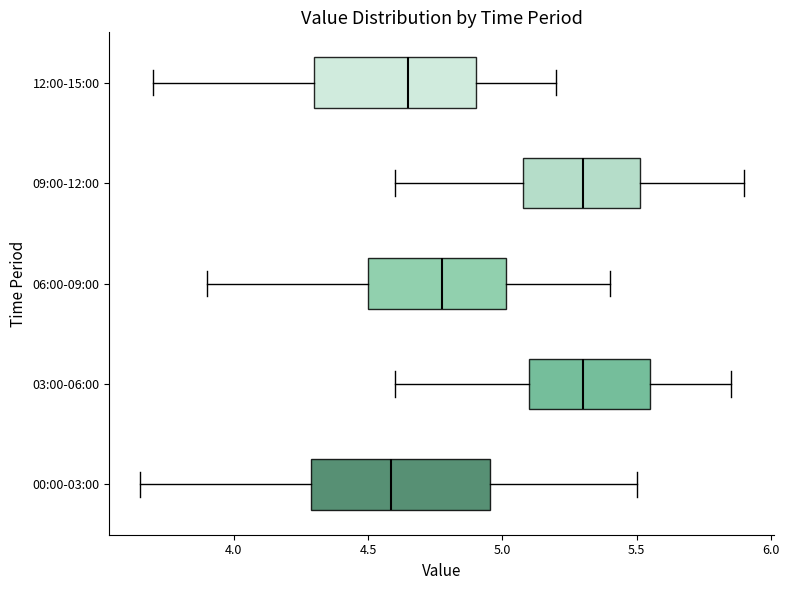

Reading bottom to top, transcribe this box plot: for each box, give where its median line is, the range the box spans, and where its two whiskers end, as read against the x-axis. The values are not printed on the chart, so give them approximately, as read against the axis.

00:00-03:00: median 4.60, box 4.30 to 4.95, whiskers 3.65 to 5.50
03:00-06:00: median 5.30, box 5.10 to 5.55, whiskers 4.60 to 5.85
06:00-09:00: median 4.80, box 4.50 to 5.00, whiskers 3.90 to 5.40
09:00-12:00: median 5.30, box 5.10 to 5.50, whiskers 4.60 to 5.90
12:00-15:00: median 4.65, box 4.30 to 4.90, whiskers 3.70 to 5.20